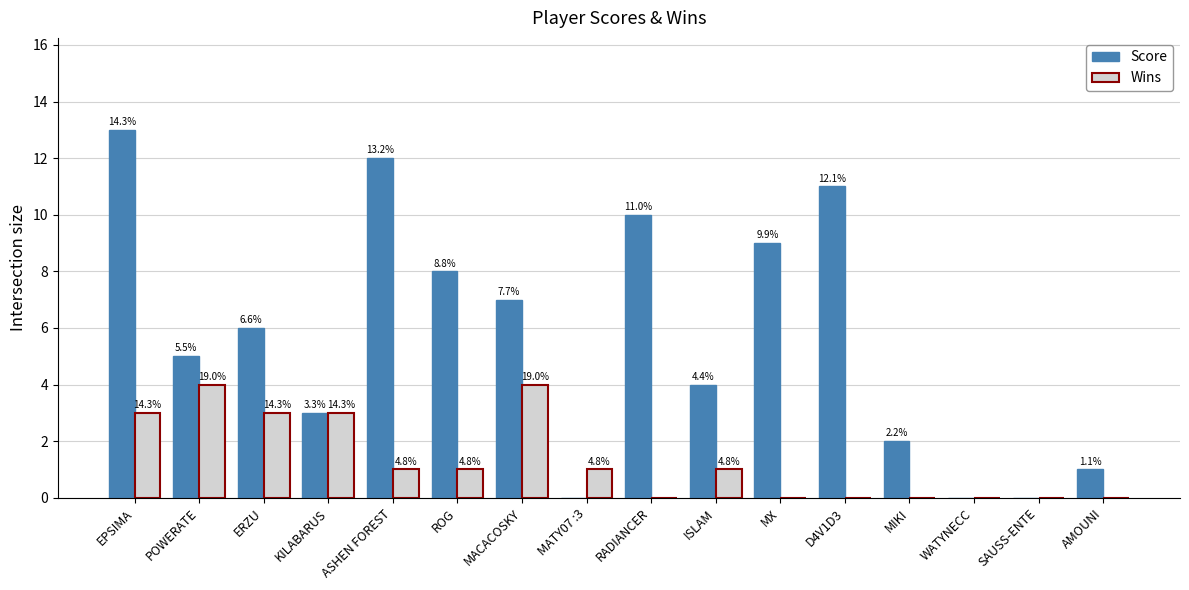

Are the bars grouped side by side (vs. stacked)?

Yes